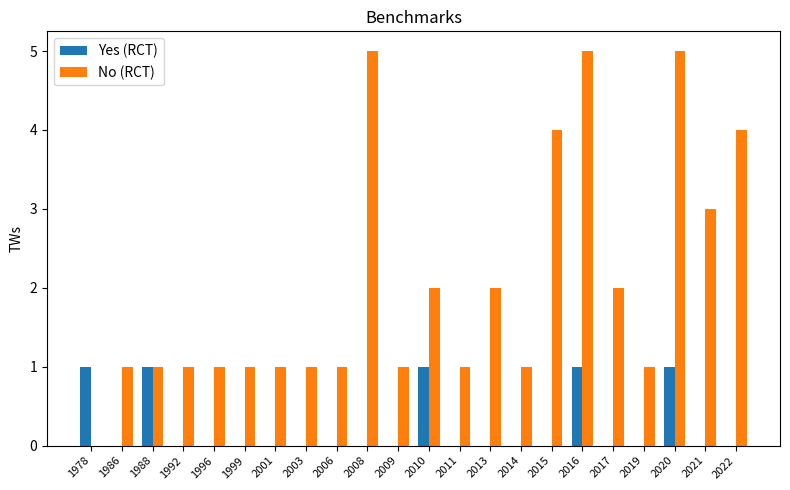

Which series has the largest total across all categories?

No (RCT)